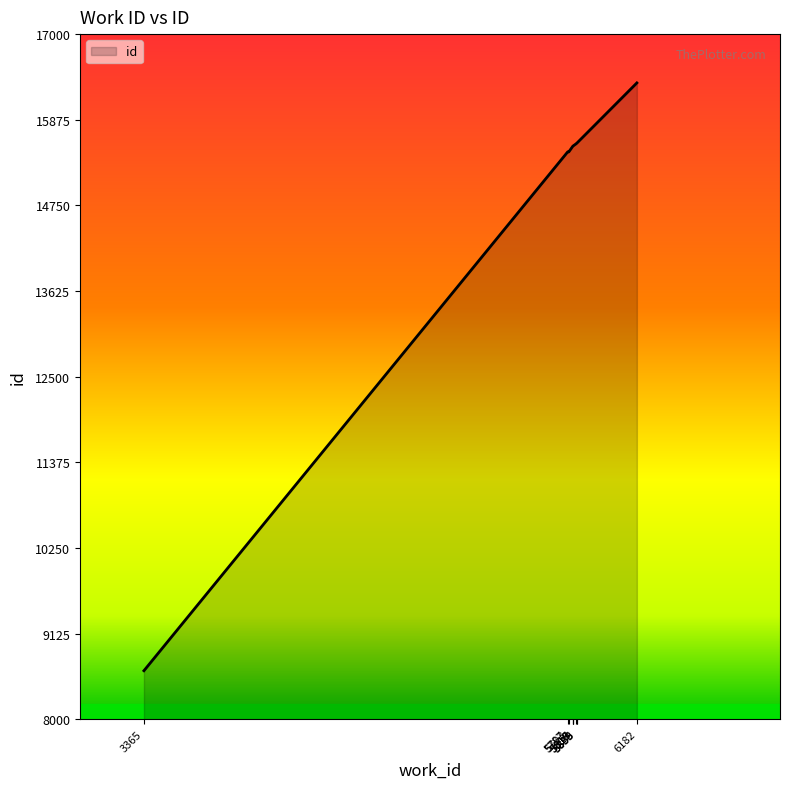

What is the difference between the maximum and minimum values?

7720